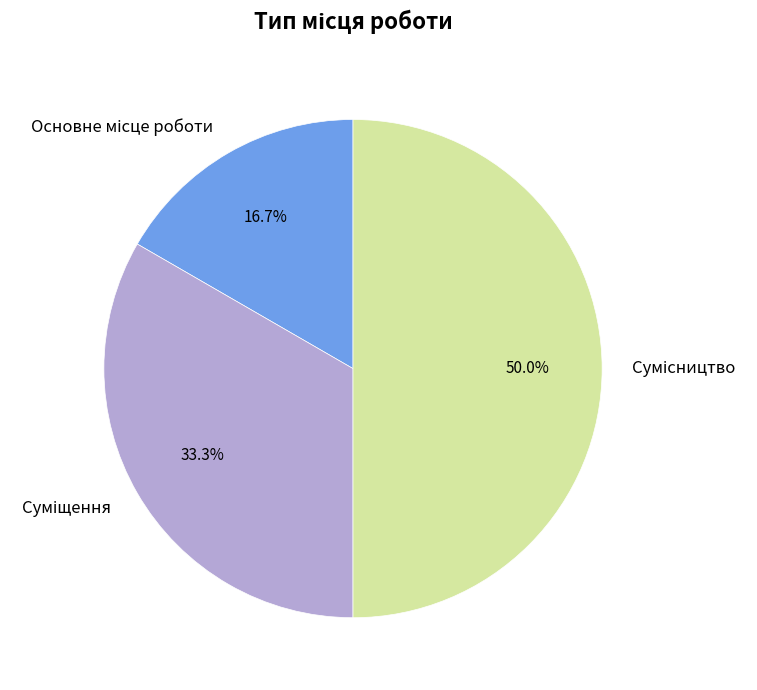

How many slices are in this pie chart?

3